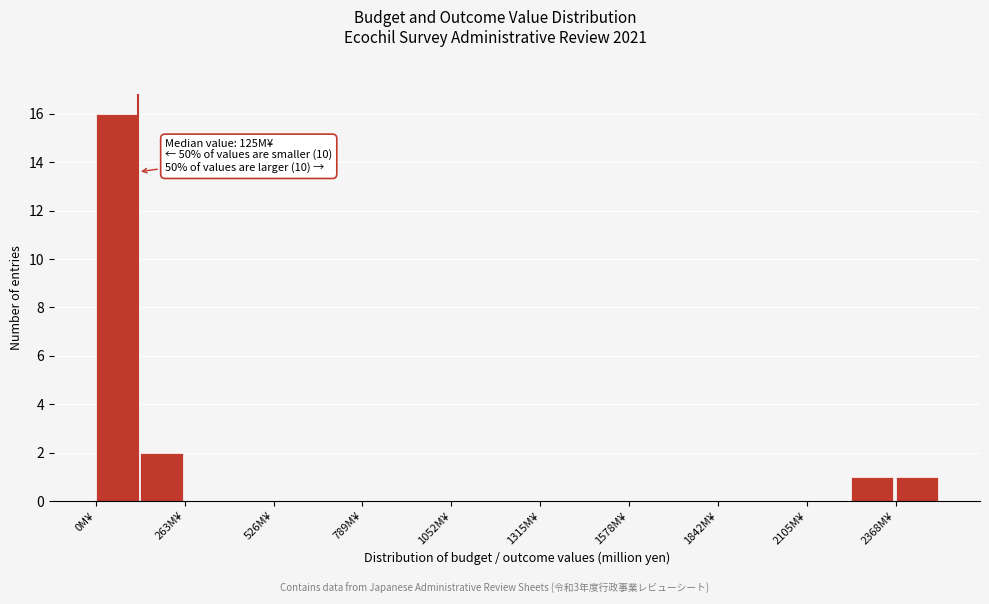

Read against the x-axis, roughly where is the centre of the tallest bar?

50